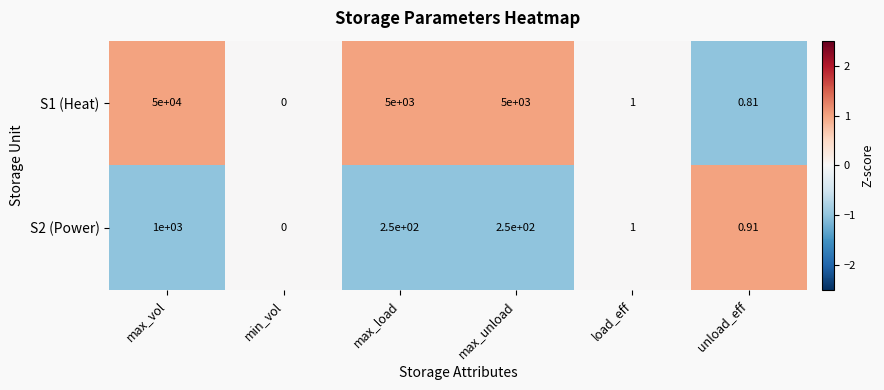

Which category has the highest value across all series?

max_vol